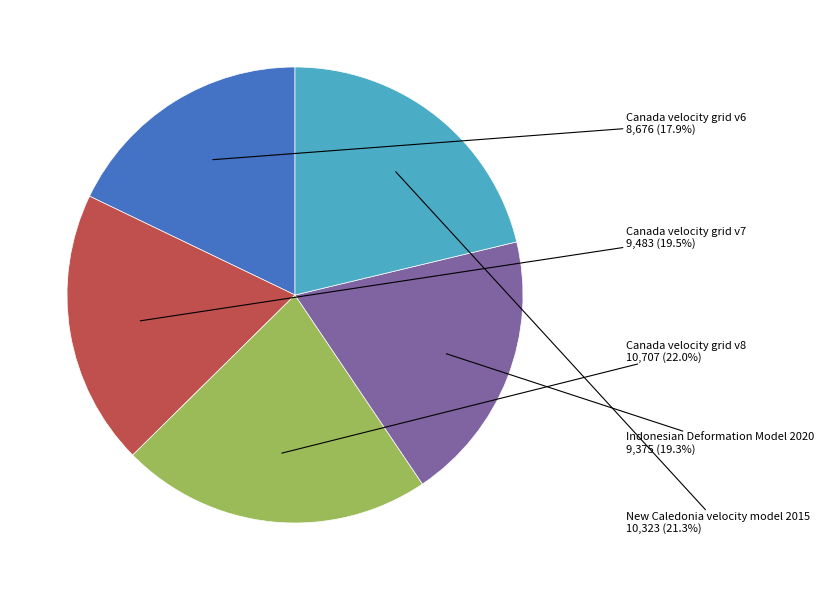

Approximately how many times larger is the value at Canada velocity grid v6 compared to Indonesian Deformation Model 2020?

0.9